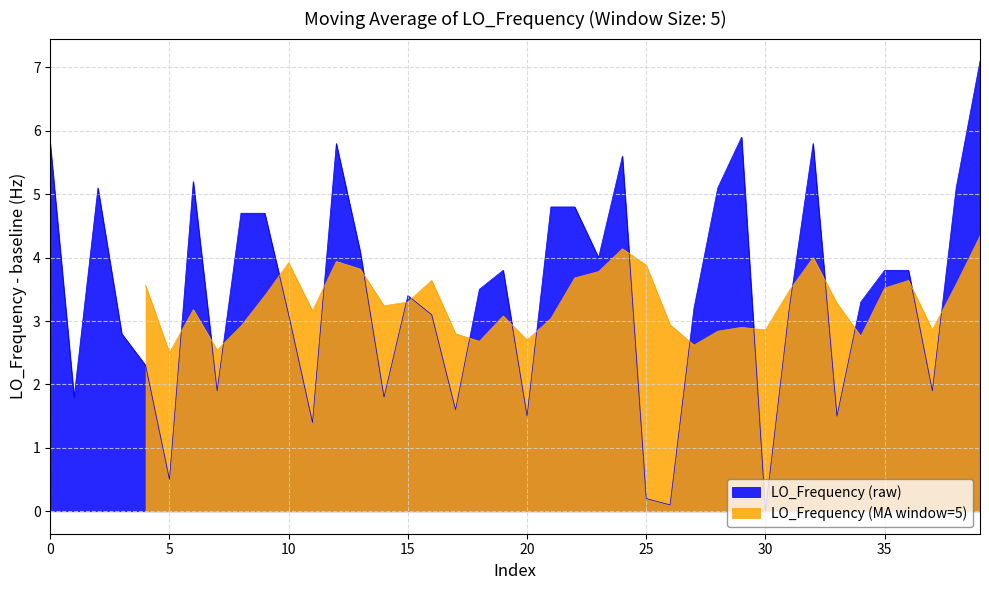

What is the maximum value shown in the chart?

7.1